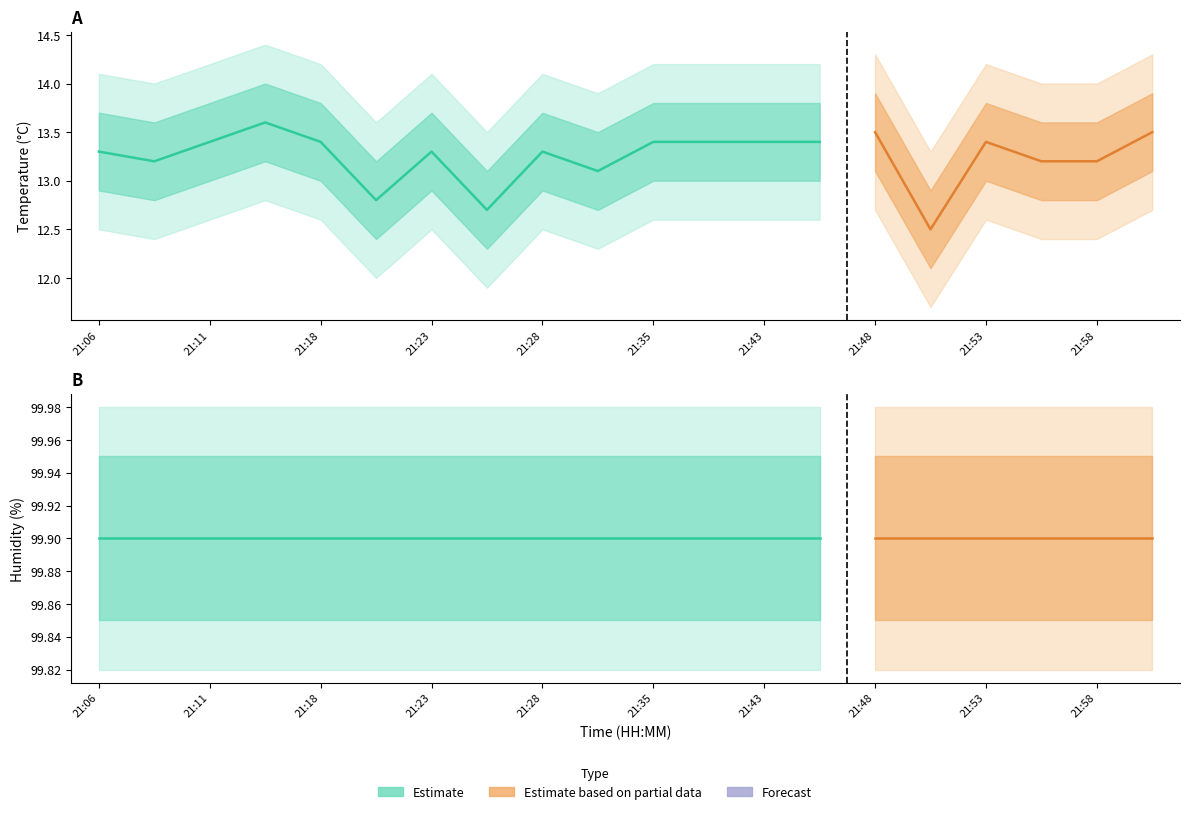

List the series in order of their peak value, highest first.

humidity, temperature